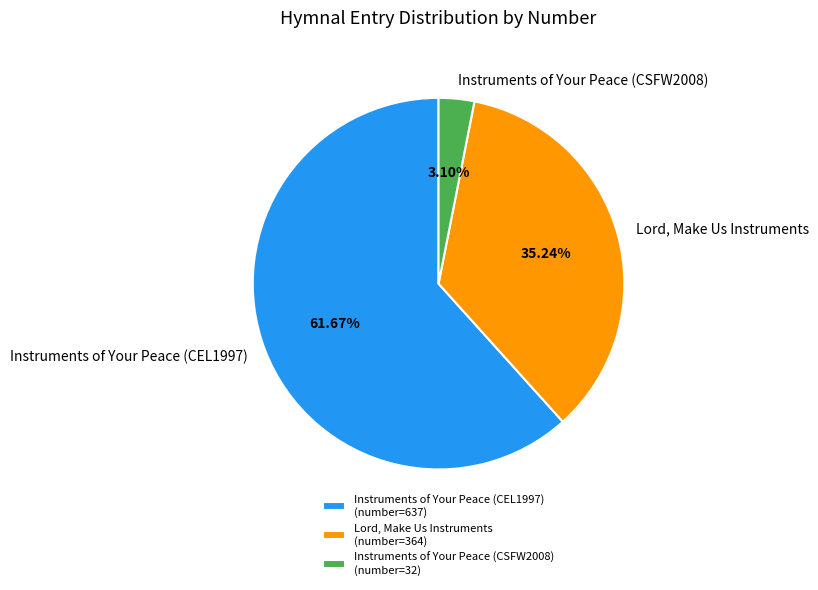

True or false: Instruments of Your Peace (CSFW2008) accounts for 3% of the total.

True